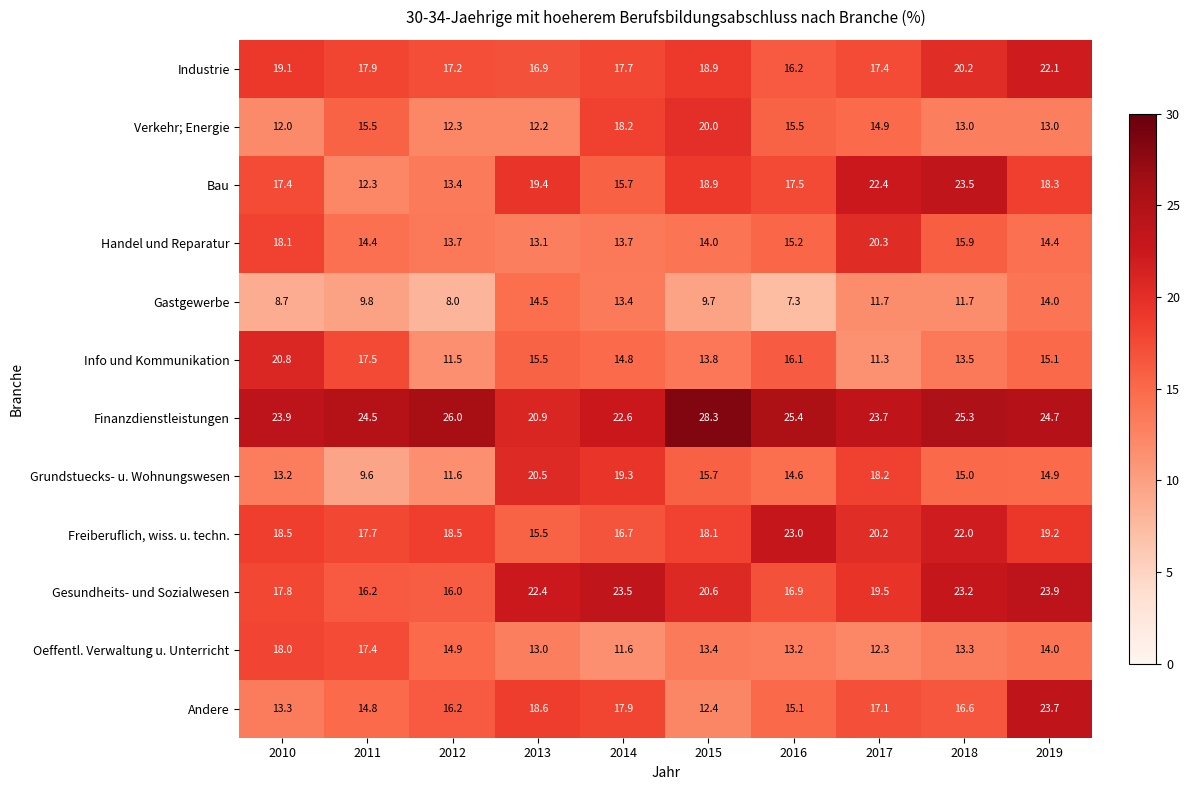

What is the difference between the second highest and second lowest values in the Finanzdienstleistungen series?

3.4